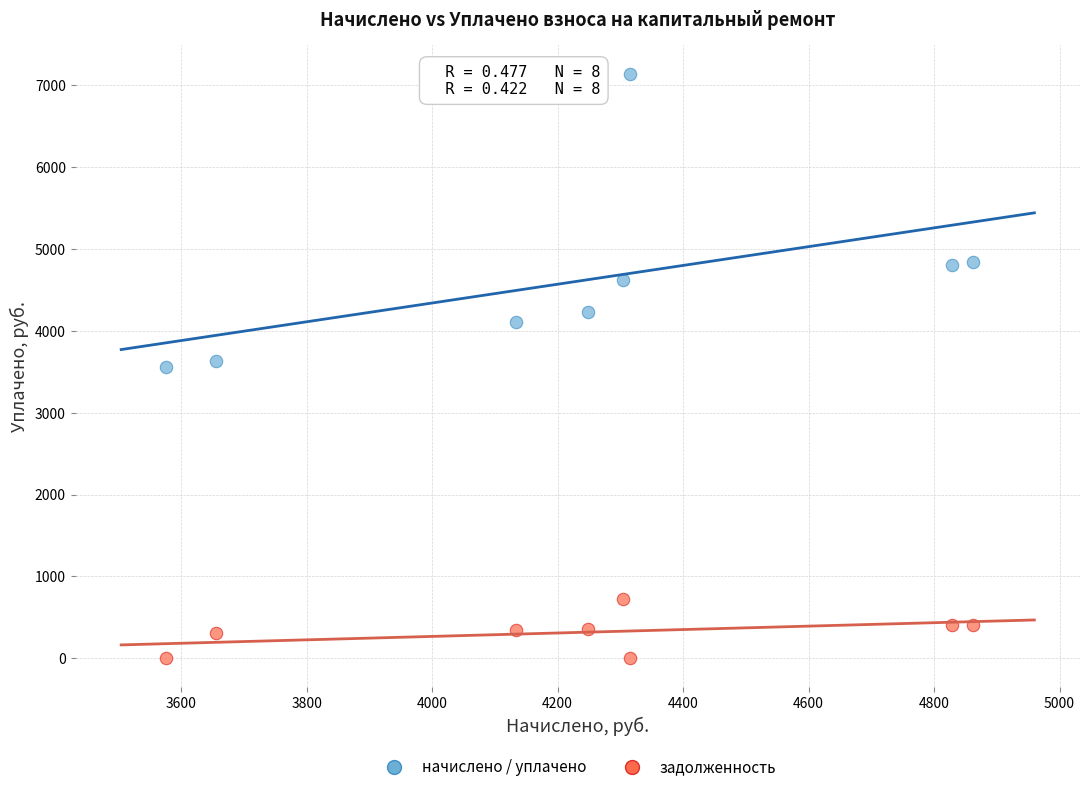

Across all data points, what is the range of X values (max minus min)?

1286.8